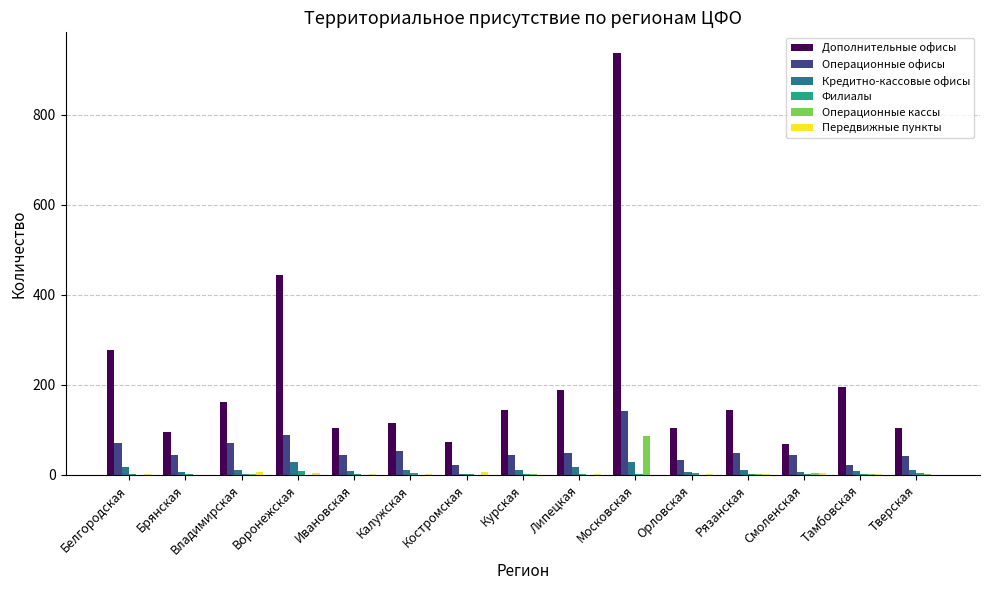

What is the sum of all Дополнительные офисы values?

3159